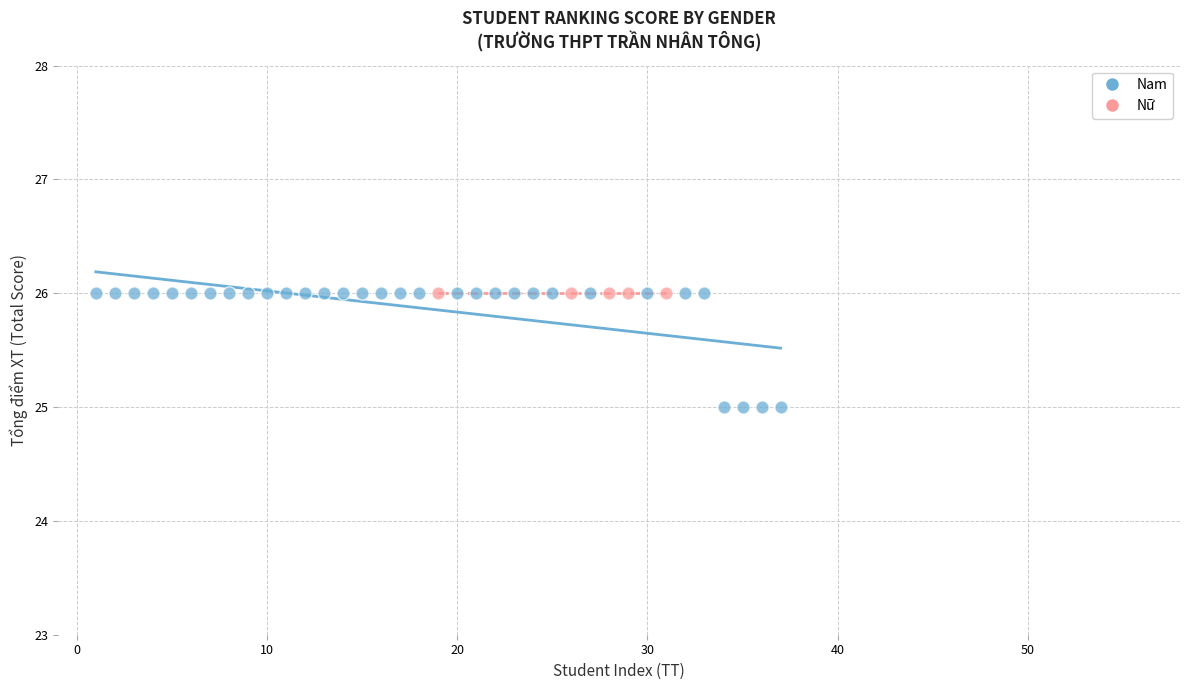

Which series contains the lowest Y value?

Nam